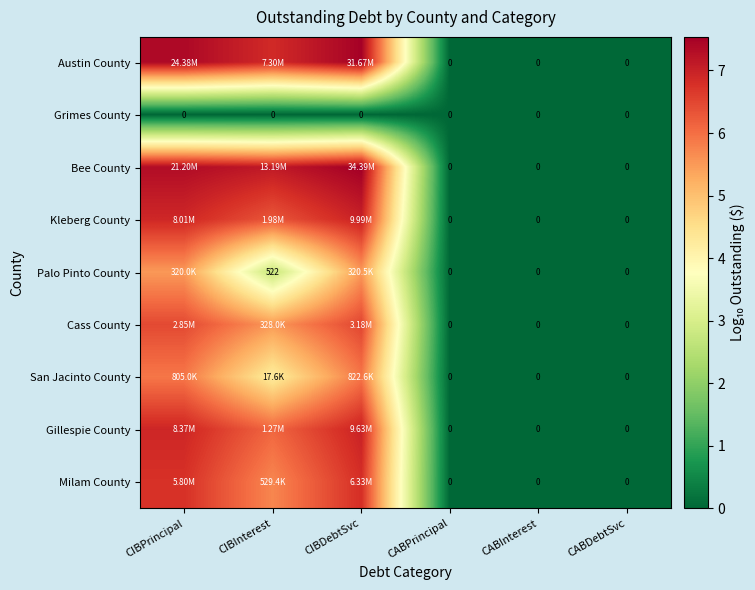

The Gillespie County series shows 4.8 at CABInterest. True or false?

False